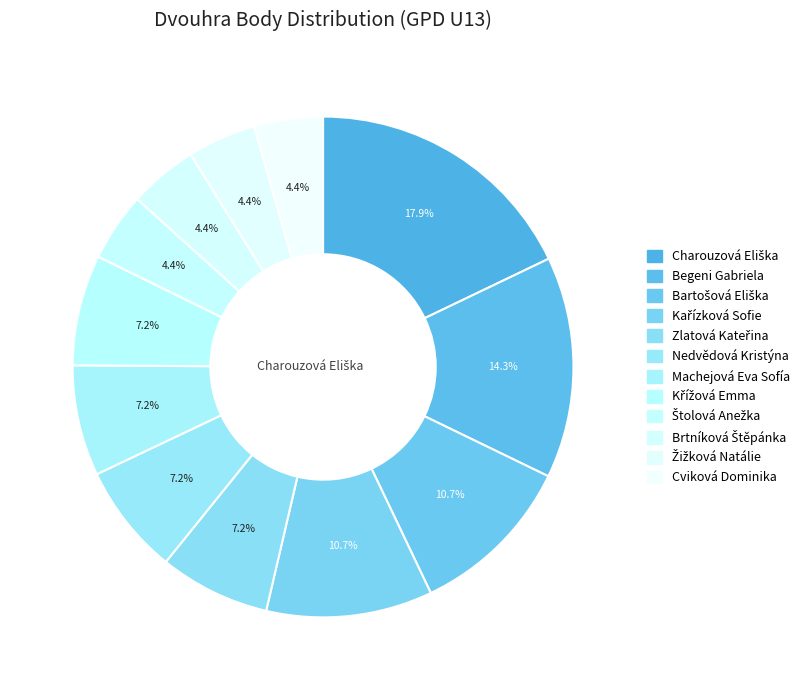

How many slices are in this pie chart?

12